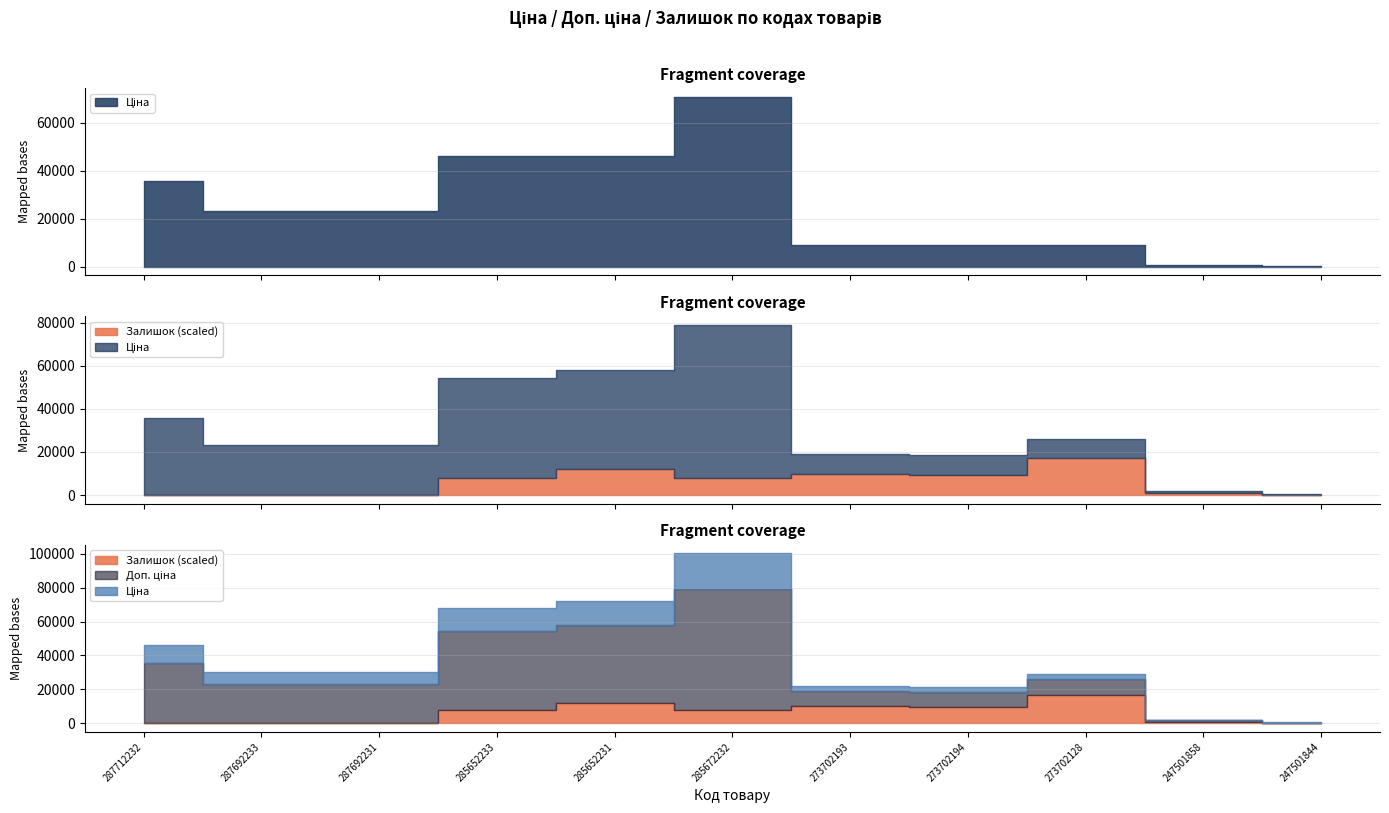

List the series in order of their peak value, lowest first.

Залишок, Ціна, Доп. ціна